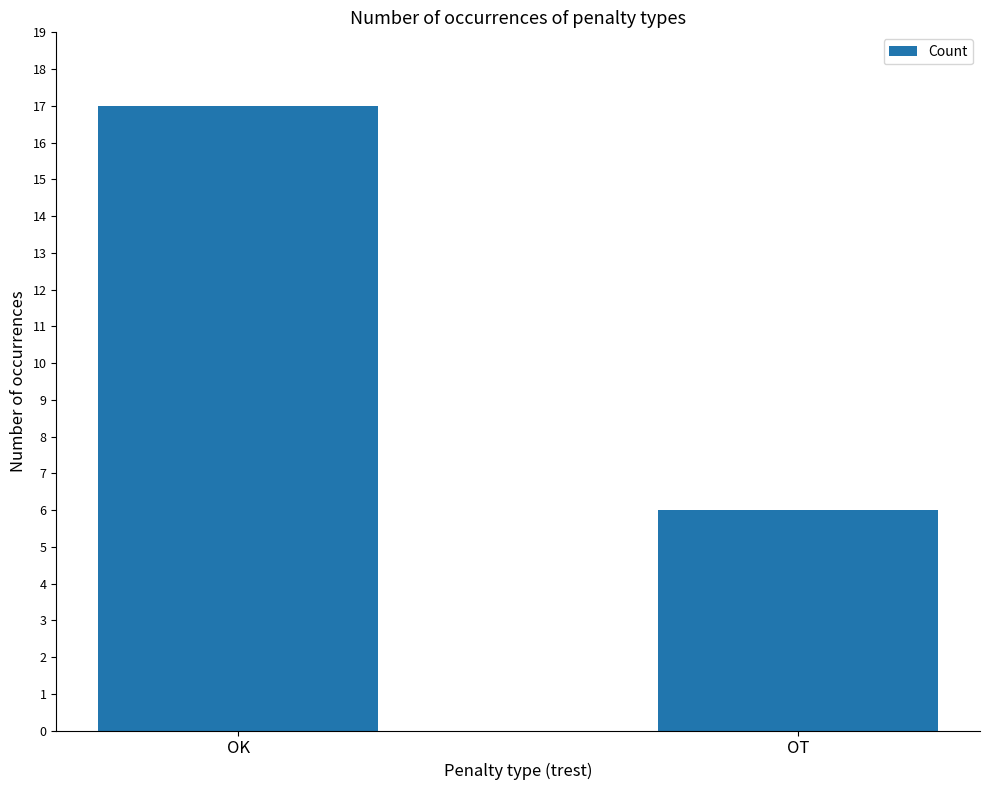

What is the maximum value shown in the chart?

17